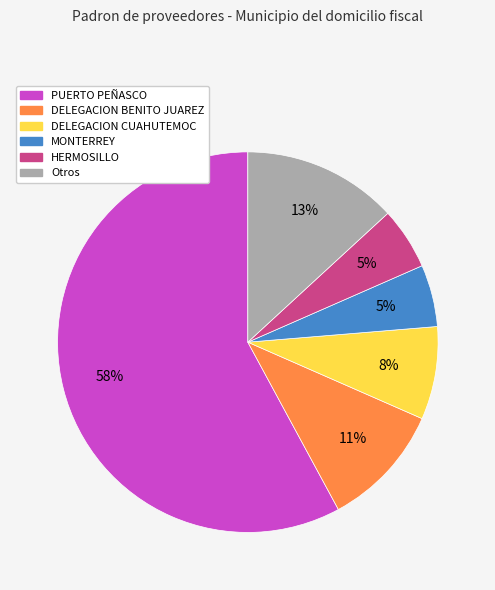

How many segments does this pie chart have?

6